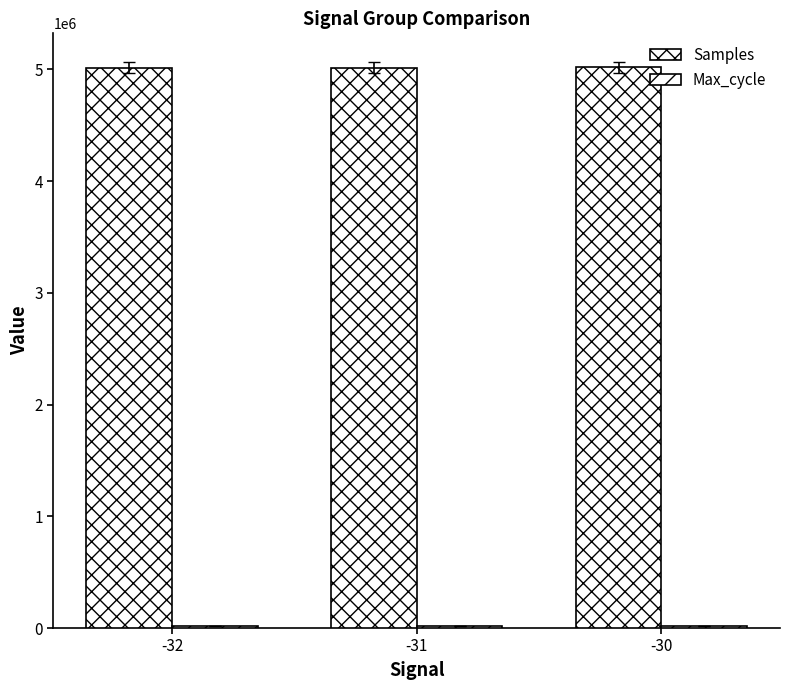

Is it true that Samples equals 2101930 at -30?

False